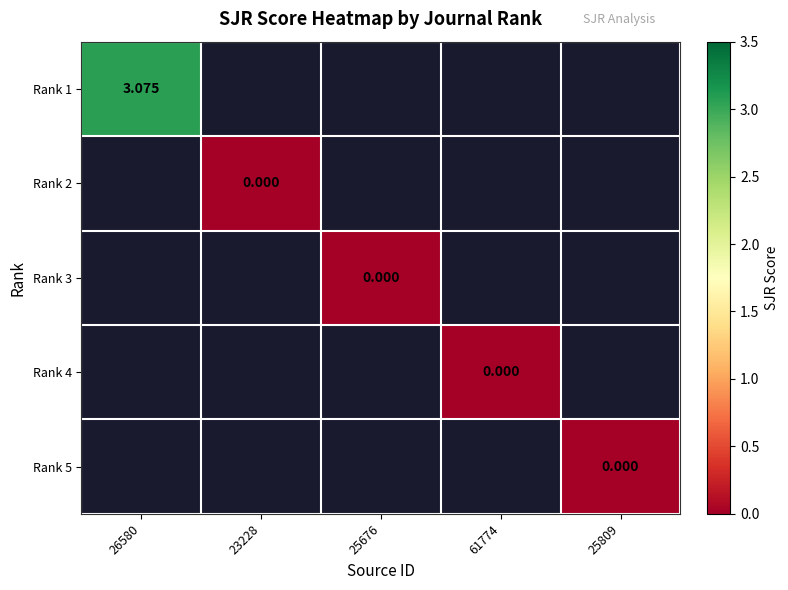

What is the greatest value displayed?

3.1